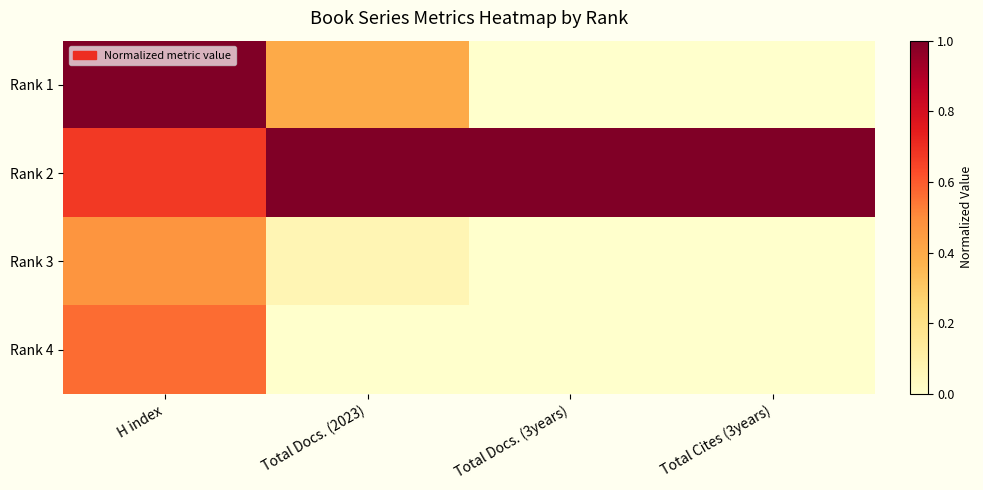

Reading left to right, what are all the values shown in this chart?

Rank 1: H index=1.0	Total Docs. (2023)=0.4	Total Docs. (3years)=0.0	Total Cites (3years)=0.0
Rank 2: H index=0.7	Total Docs. (2023)=1.0	Total Docs. (3years)=1.0	Total Cites (3years)=1.0
Rank 3: H index=0.5	Total Docs. (2023)=0.1	Total Docs. (3years)=0.0	Total Cites (3years)=0.0
Rank 4: H index=0.6	Total Docs. (2023)=0.0	Total Docs. (3years)=0.0	Total Cites (3years)=0.0